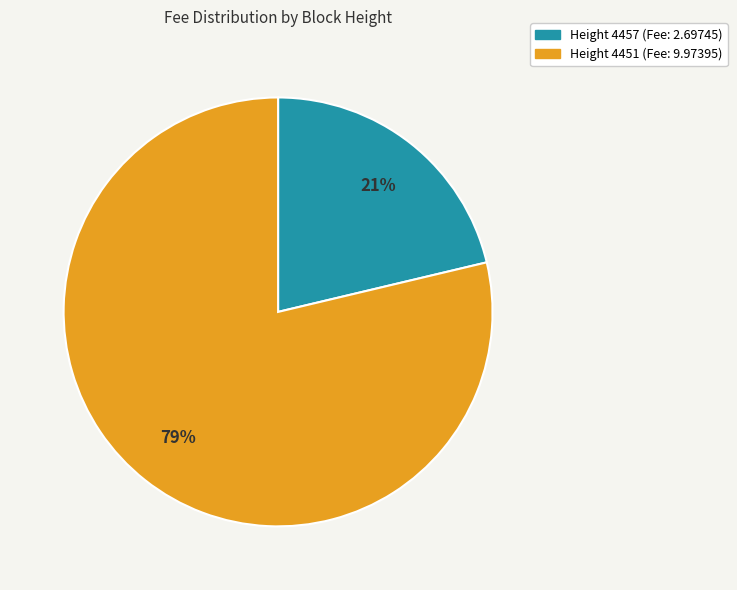

Does any single category account for the majority?

Yes